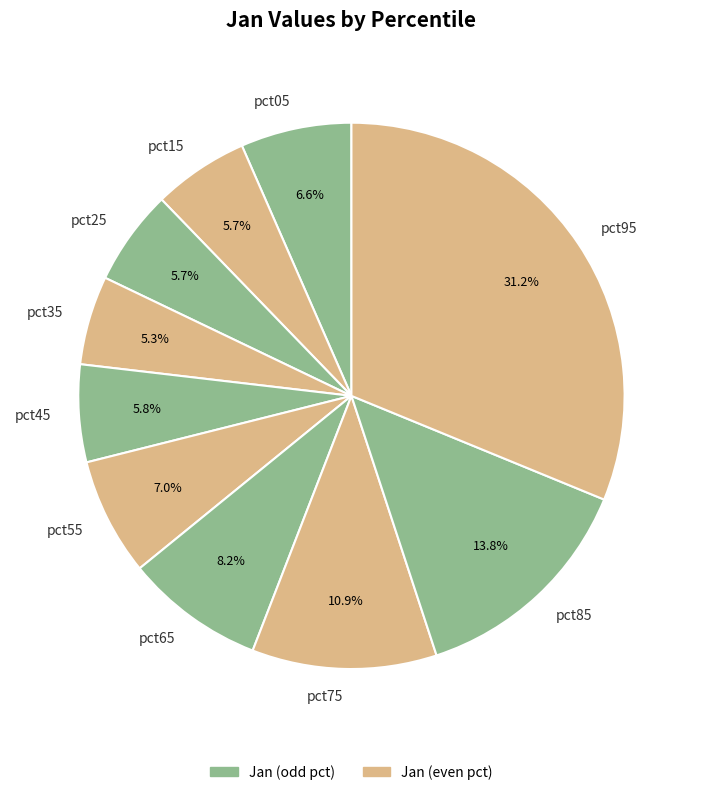

To the nearest percent, what percentage of the pie is pct65?

8%